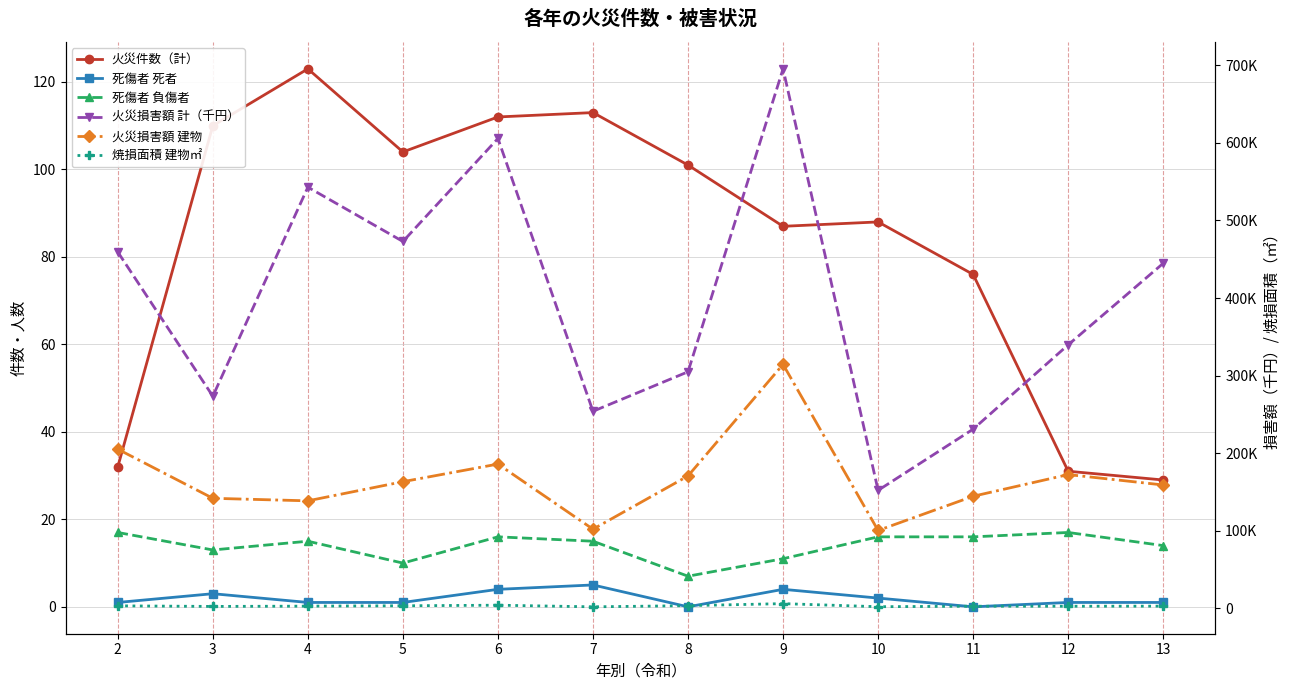

Where is the first local maximum for 焼損面積 建物㎡?

6